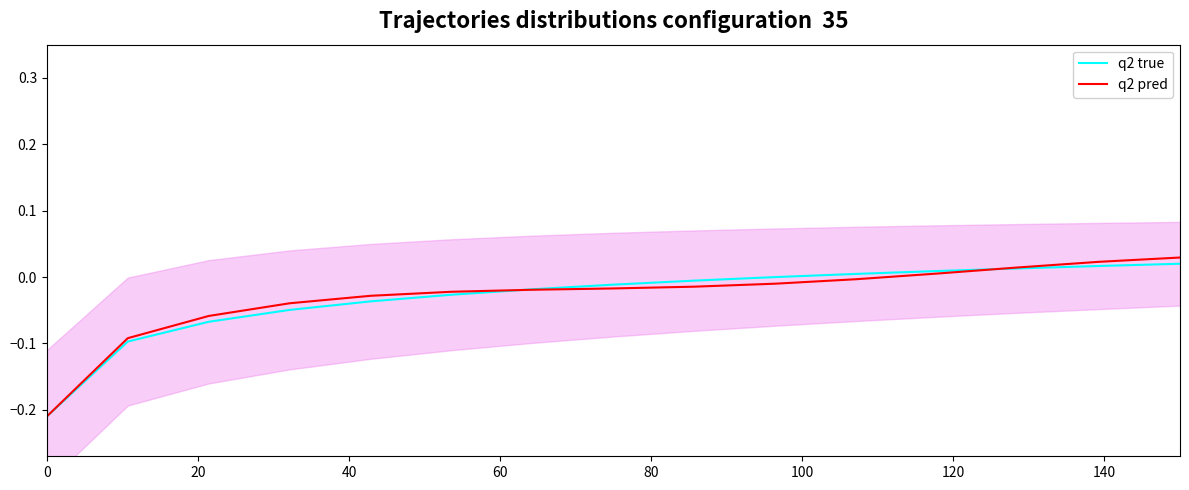

At how many categories does at least one series exceed 0?

5